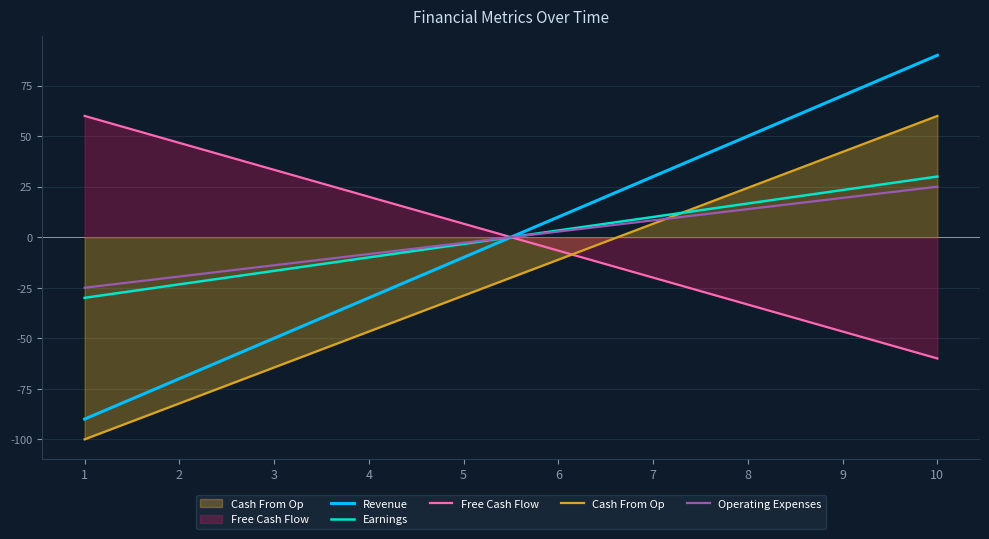

What is the maximum value for Operating Expenses?

25.0